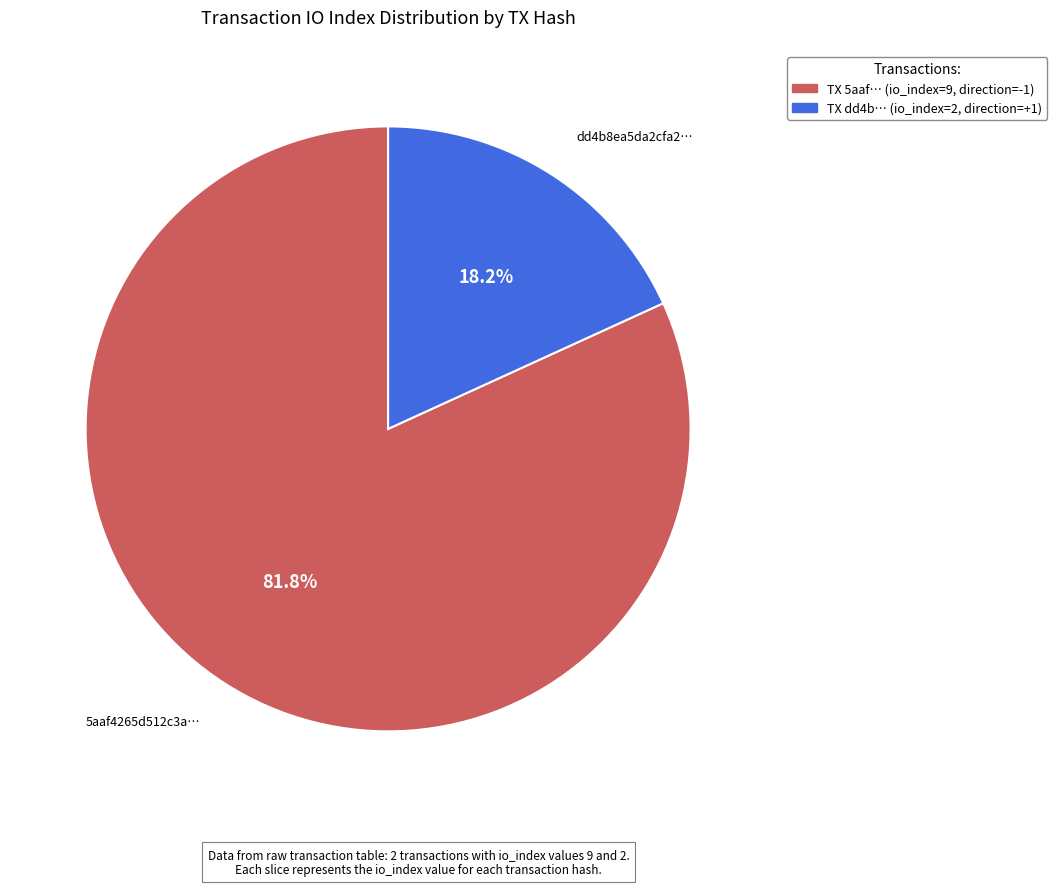

Does any single category account for the majority?

Yes